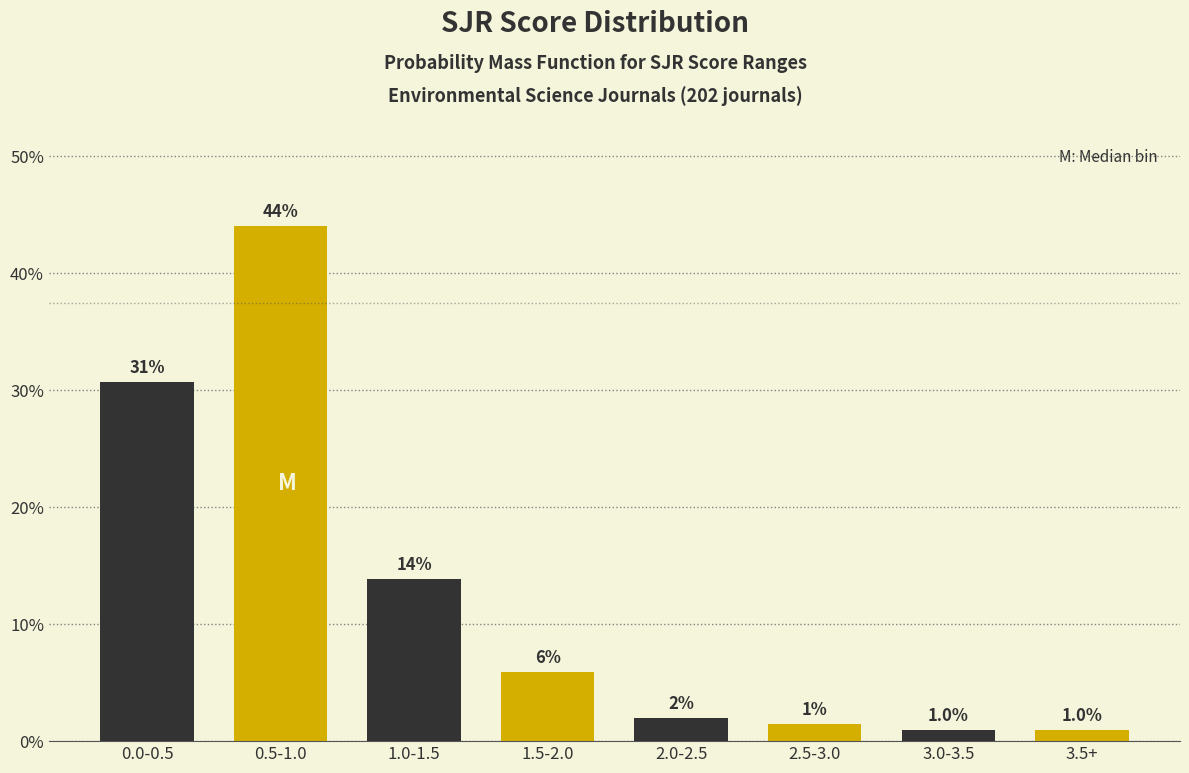

What position from the right is 3.0-3.5?

2